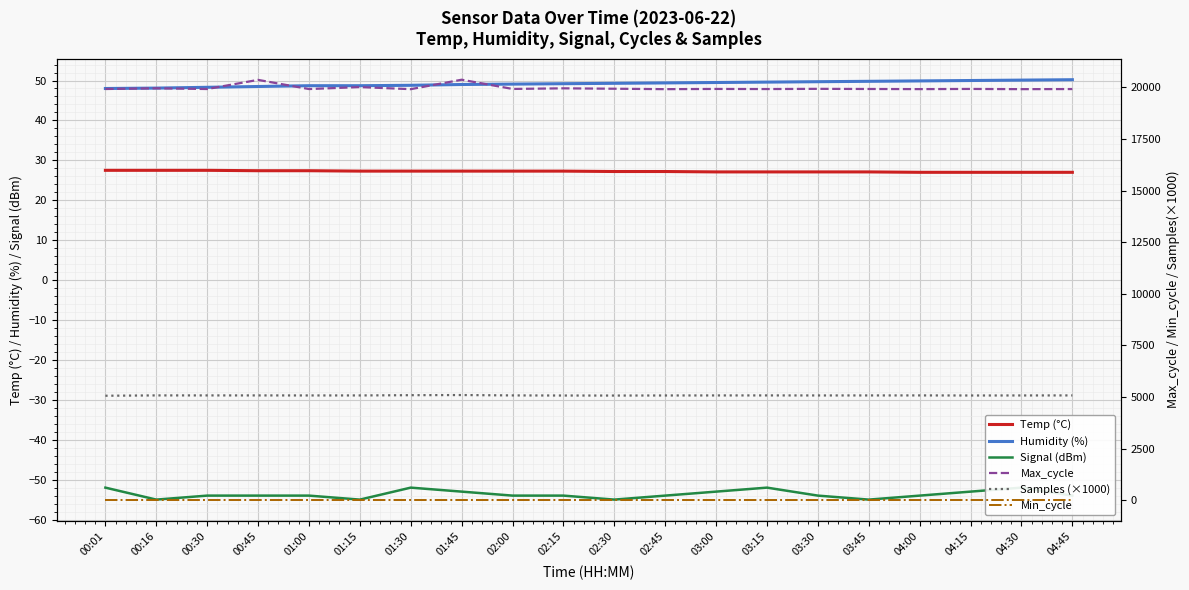

Which series changed the most between 00:16 and 03:30?

Max_cycle